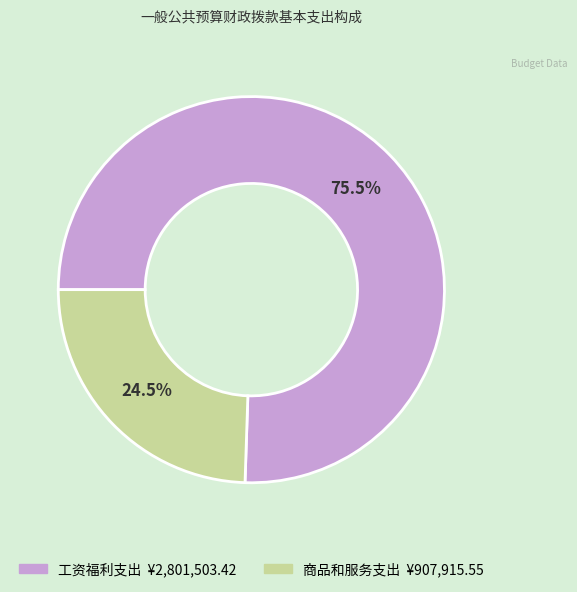

Is 商品和服务支出 the majority of the pie?

No